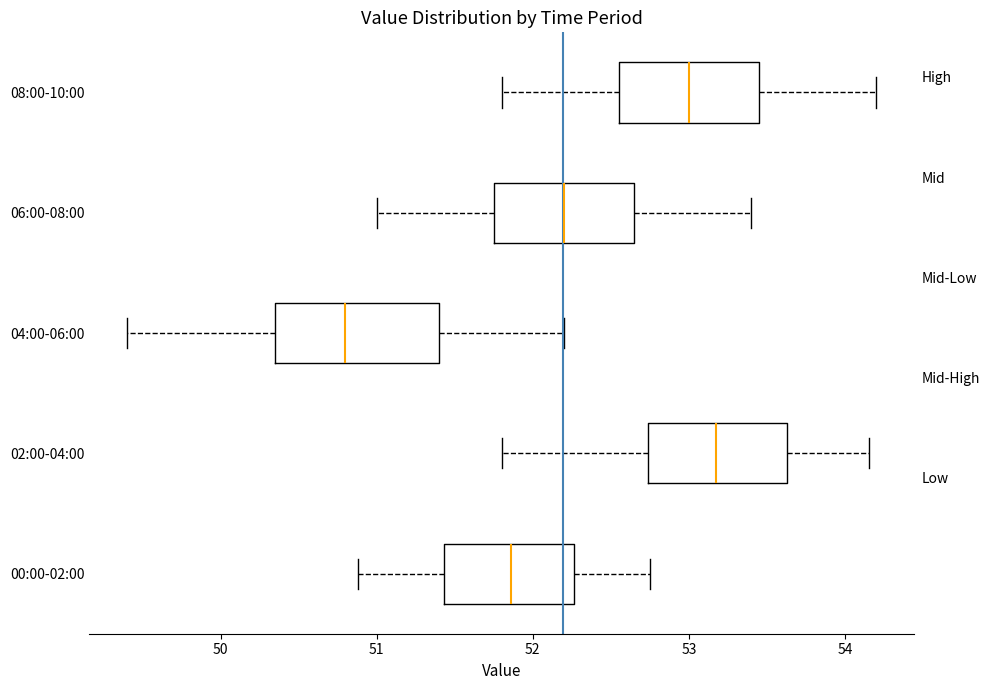

Where does the left whisker of the box for 00:00-02:00 end on the x-axis? The values are not printed on the chart, so give them approximately, as read against the axis.

50.9